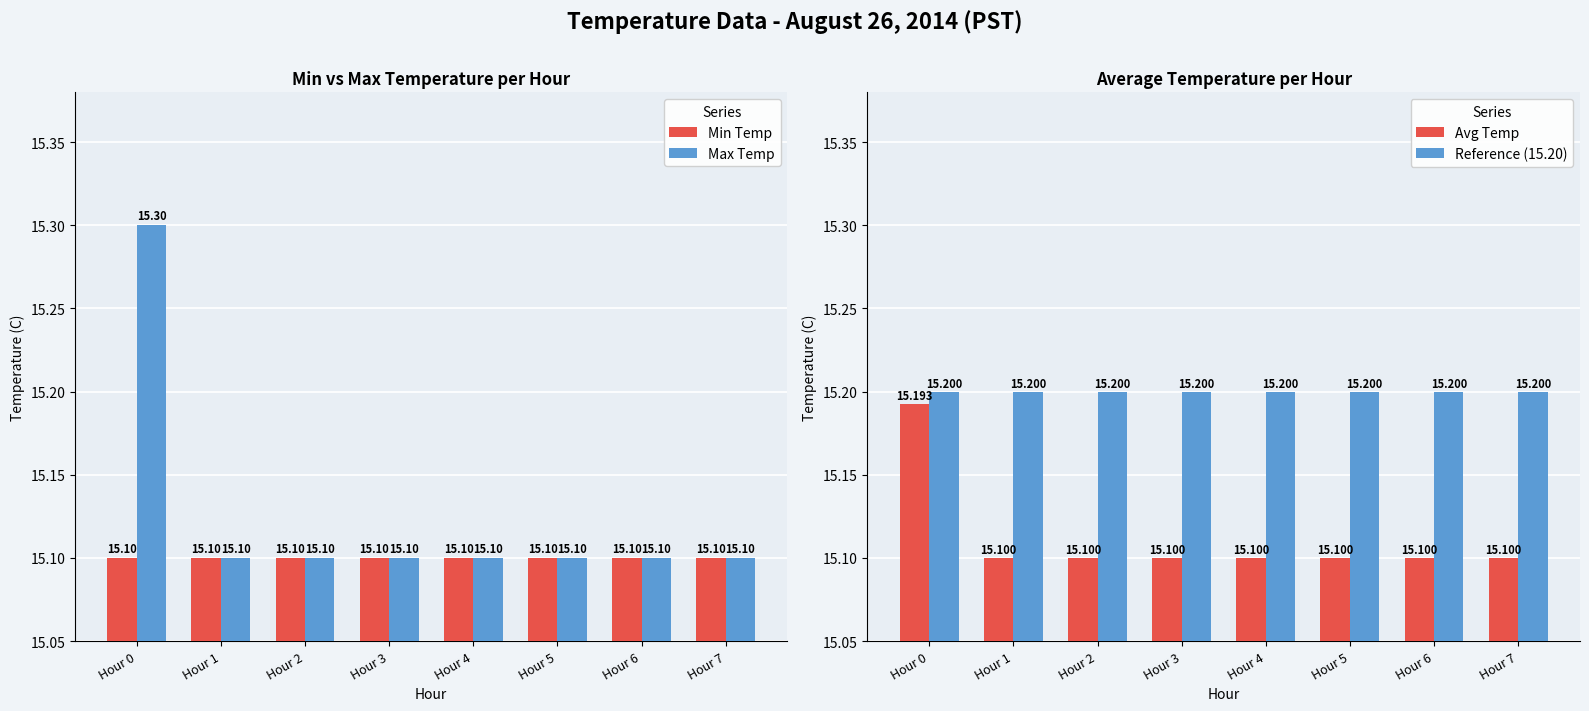

What are all the series names shown in the legend?

Min Temp, Max Temp, Avg Temp, Reference (15.20)